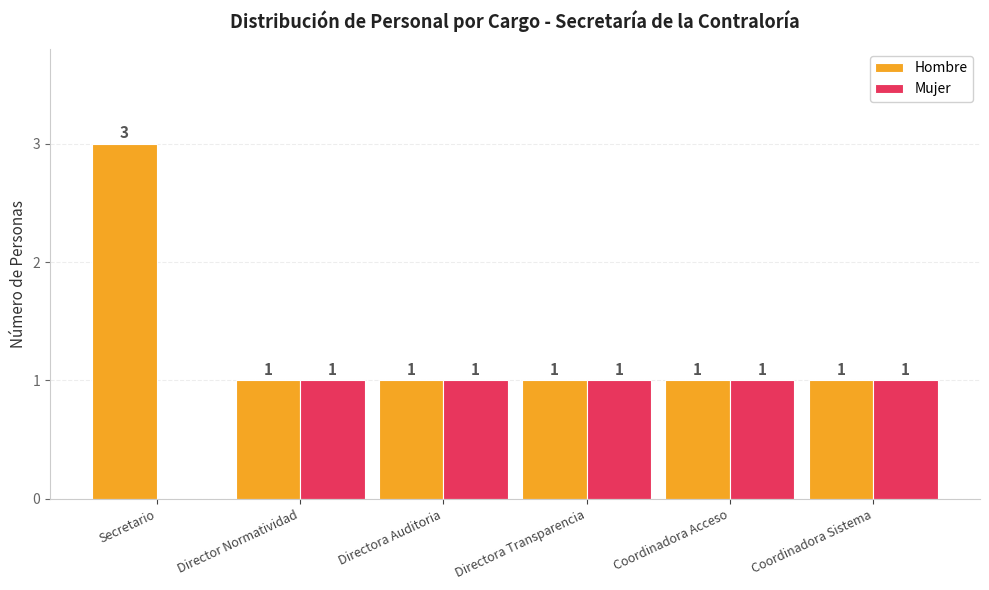

What are all the series names shown in the legend?

Hombre, Mujer